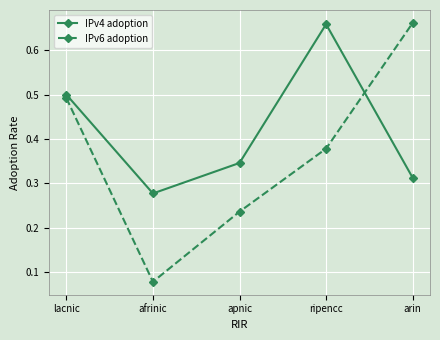

What is the sum of all IPv6 adoption values?

1.8